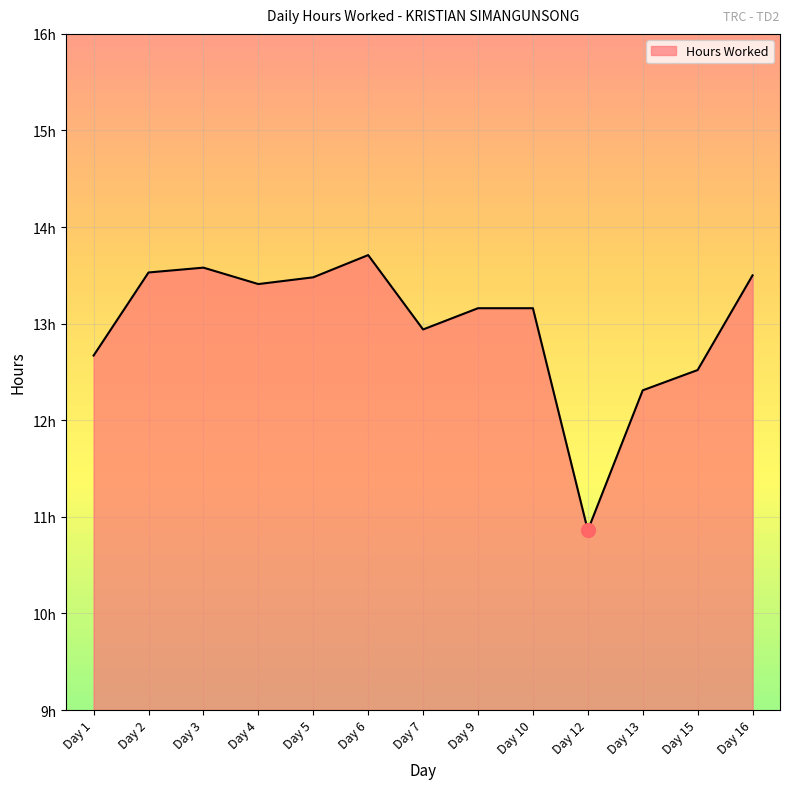

Does the chart have visible grid lines?

Yes